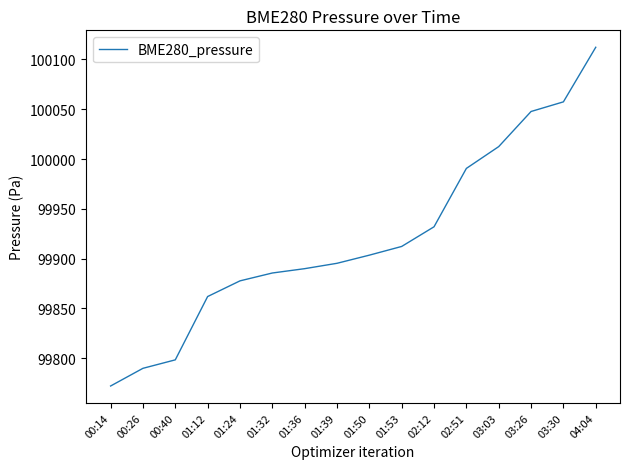

At which label does the data first exceed 99903?

01:50